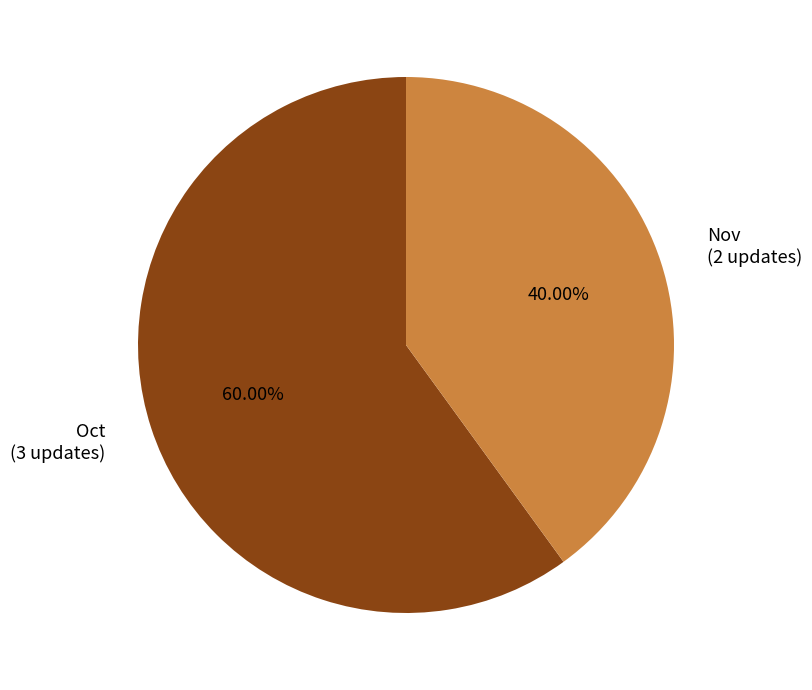

What is the ratio of the value at Nov to the value at Oct?

0.7